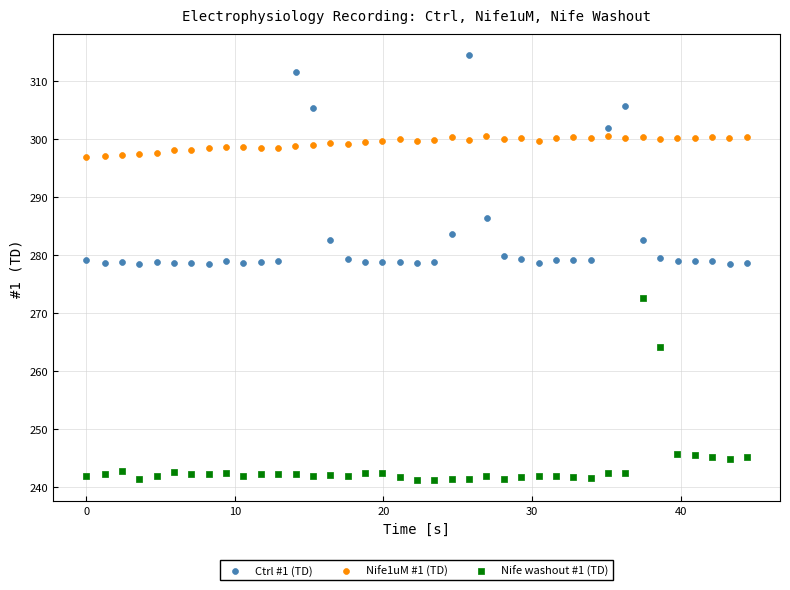

Which series contains the lowest Y value?

Nife washout #1 (TD)